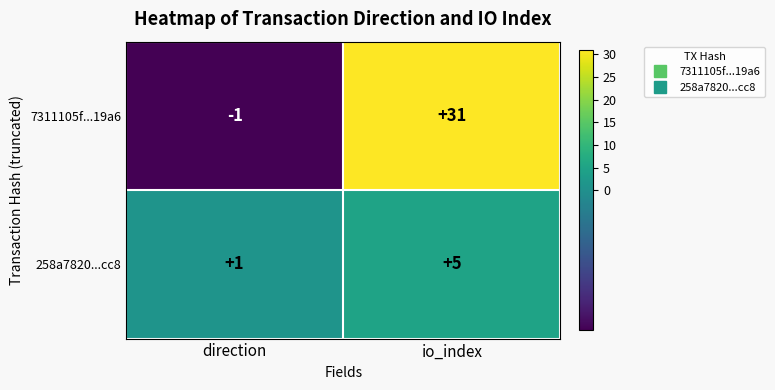

Which category has the highest value in the 258a7820...cc8 series?

io_index